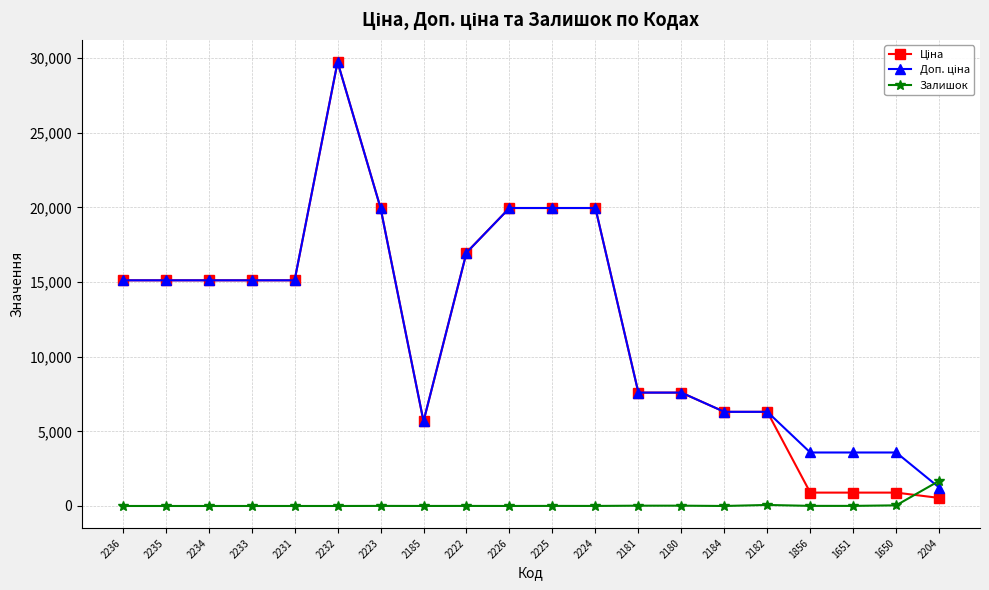

Which category has the highest value in the Залишок series?

2204